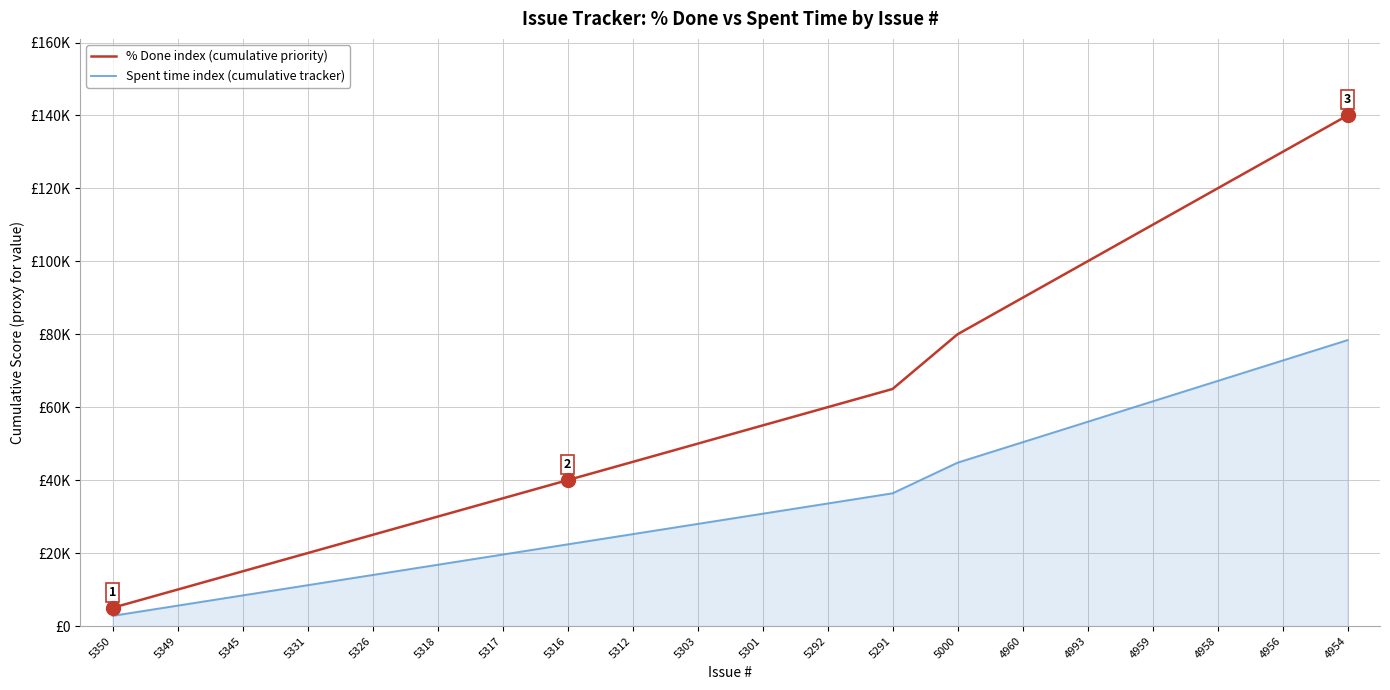

The % Done index (cumulative priority) series shows 55827.2 at 5316. True or false?

False